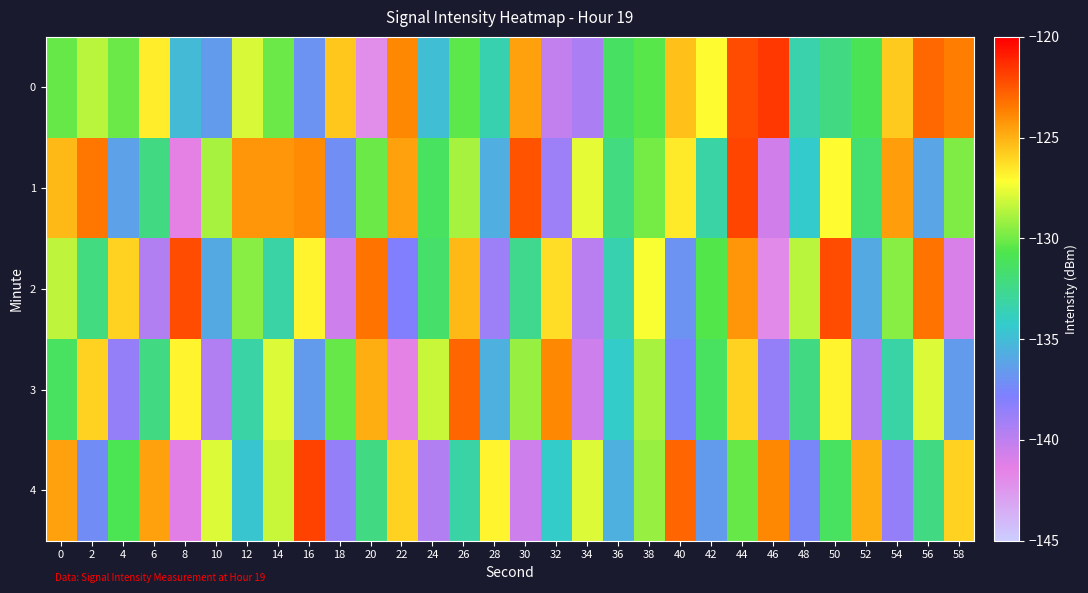

Count the number of data series in this chart.

5